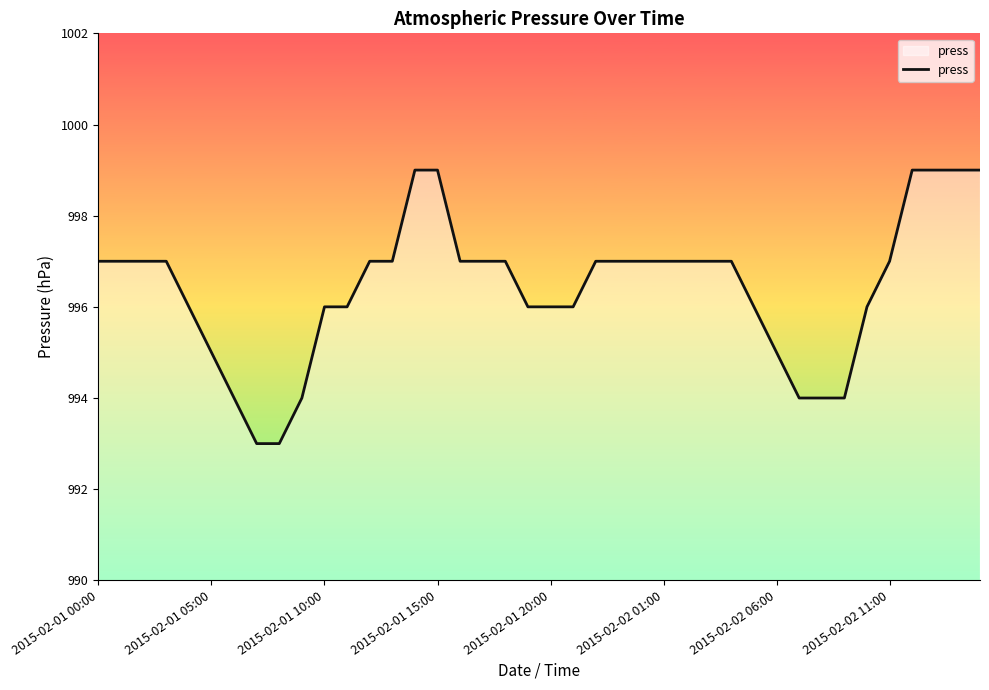

What is the greatest value displayed?

999